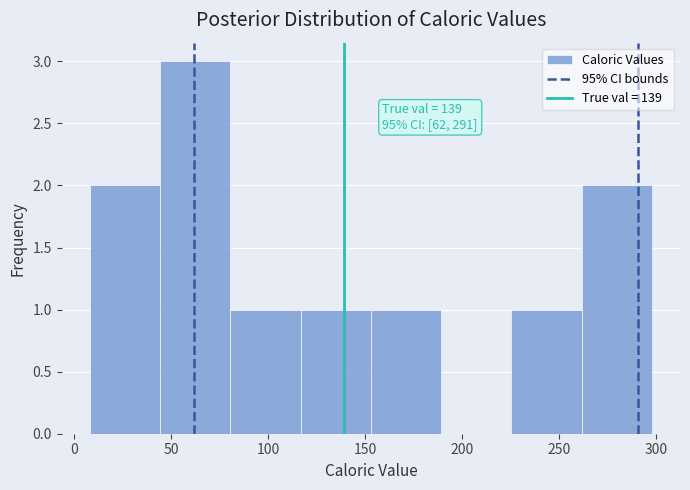

Over which range of the x-axis is the bar tallest?

45 to 80